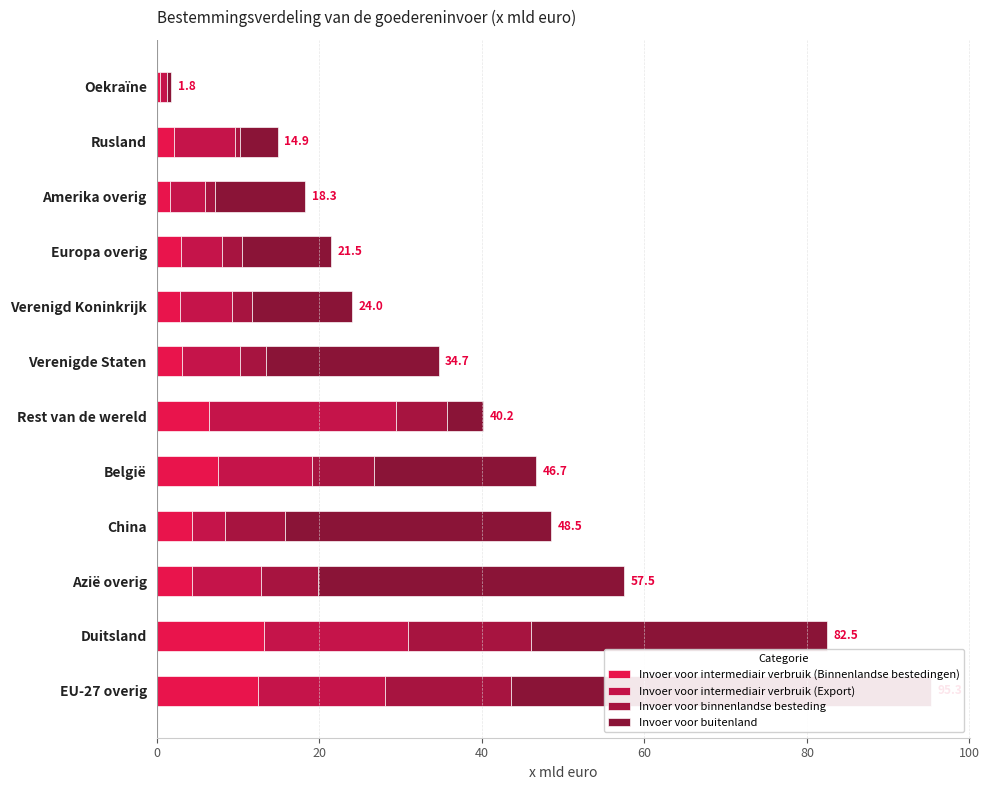

List the series in order of their peak value, lowest first.

Invoer voor intermediair verbruik (Binnenlandse bestedingen), Invoer voor binnenlandse besteding, Invoer voor intermediair verbruik (Export), Invoer voor buitenland